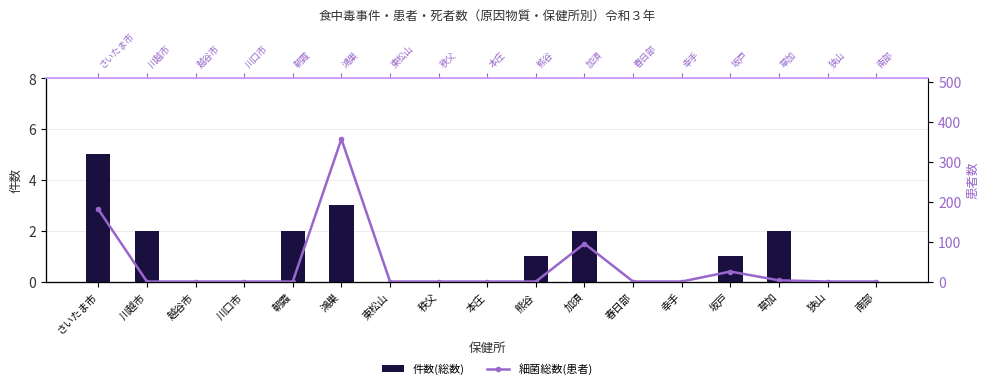

The value of 件数(総数) at 東松山 is 0. True or false?

True